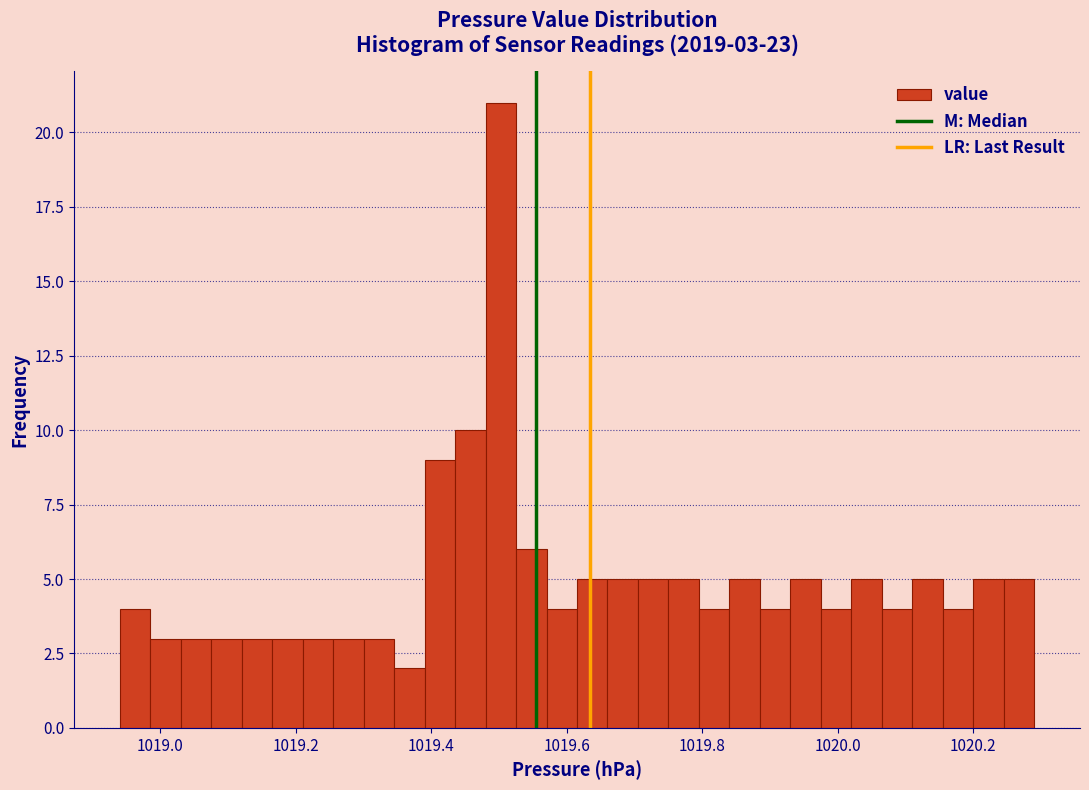

Around what value on the x-axis is the tallest bar? Give the approximate position of its centre, as read against the axis.

1019.50